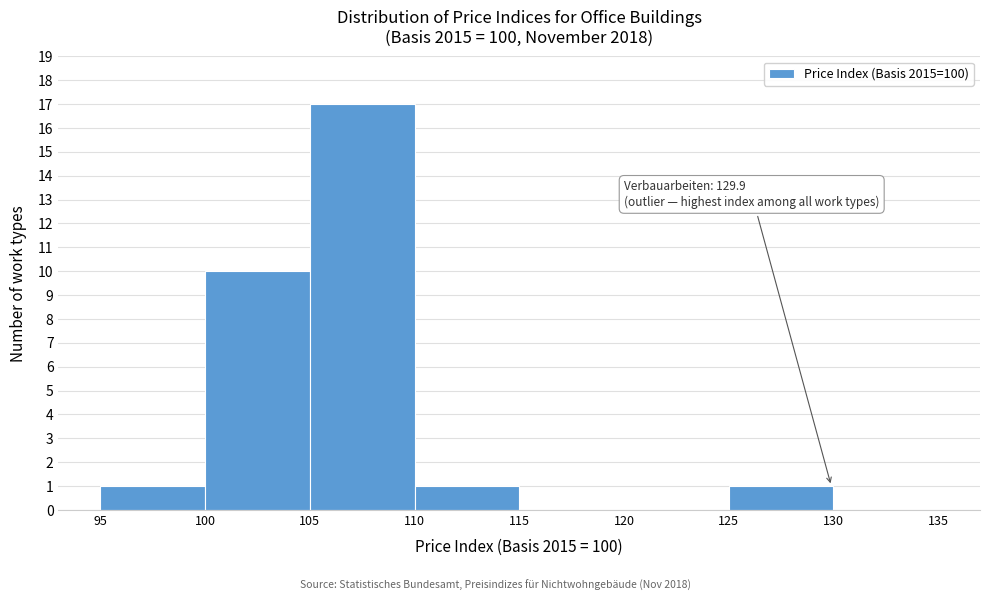

Over which range of the x-axis is the bar tallest?

105 to 110